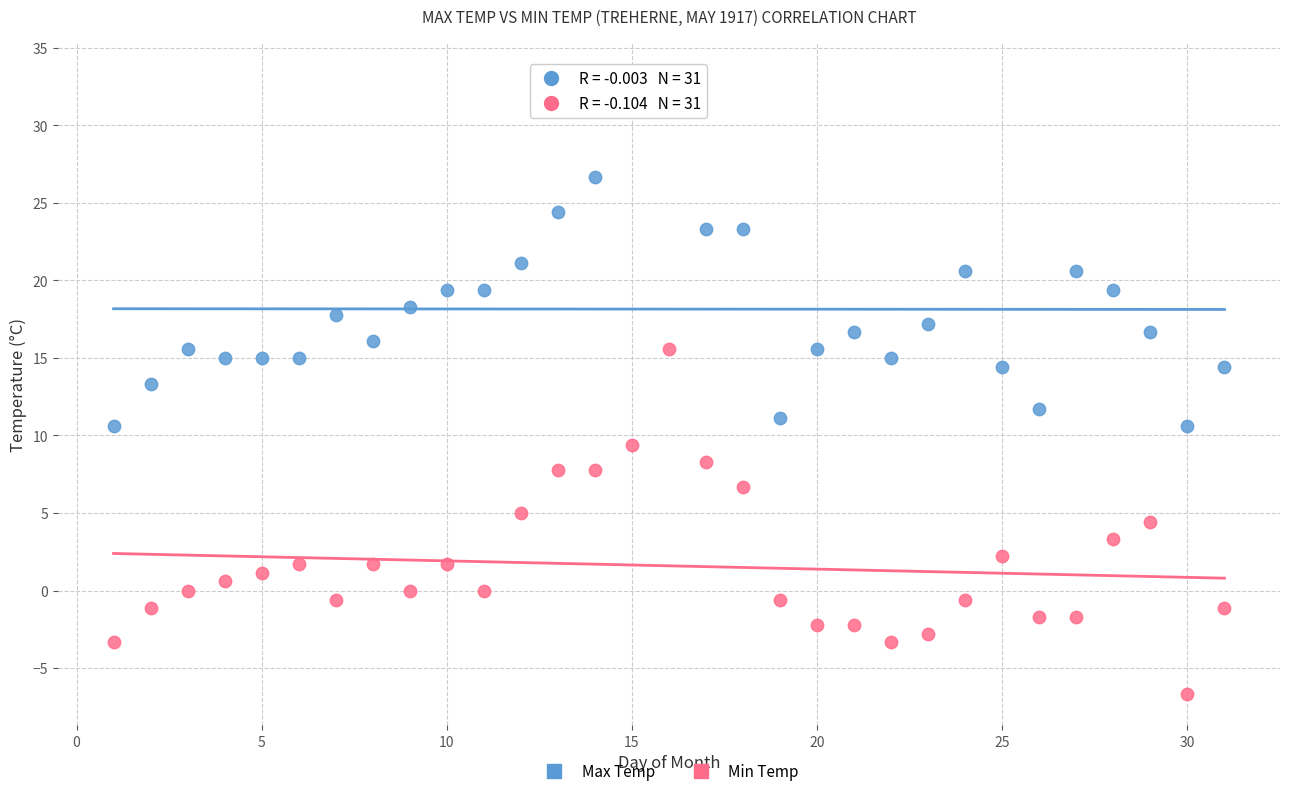

What are all the series names shown in the legend?

Max Temp, Min Temp